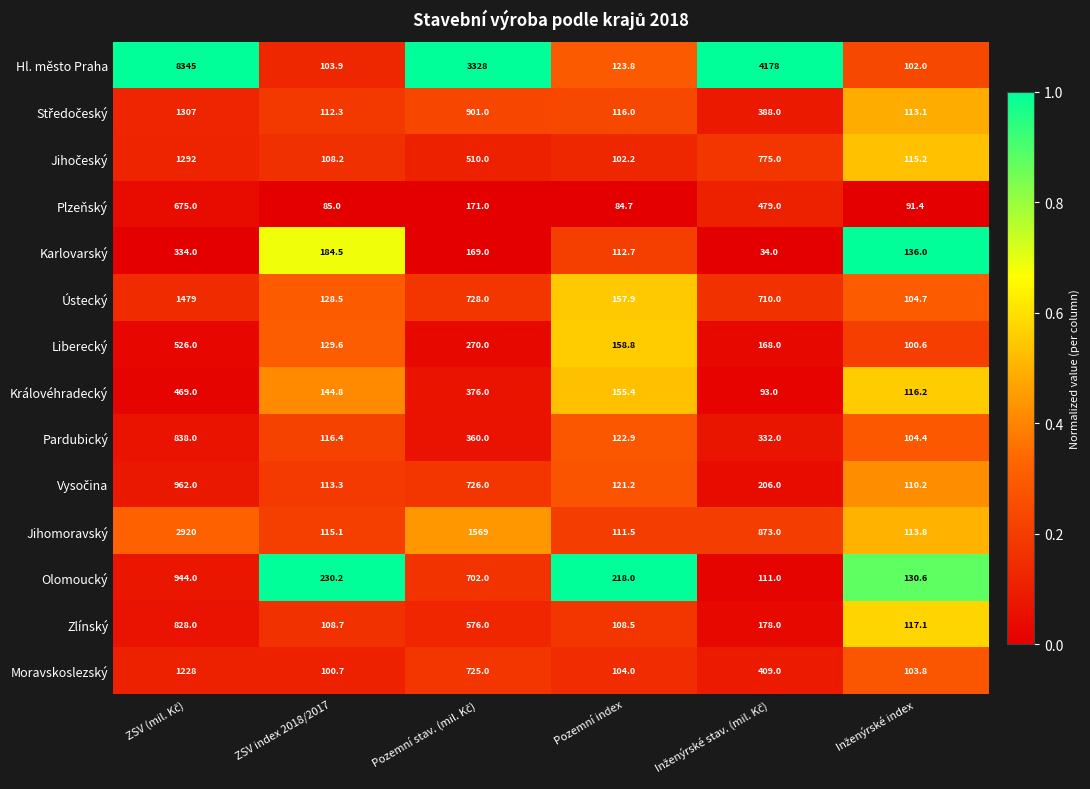

Which series has the widest spread of values?

Hl. město Praha